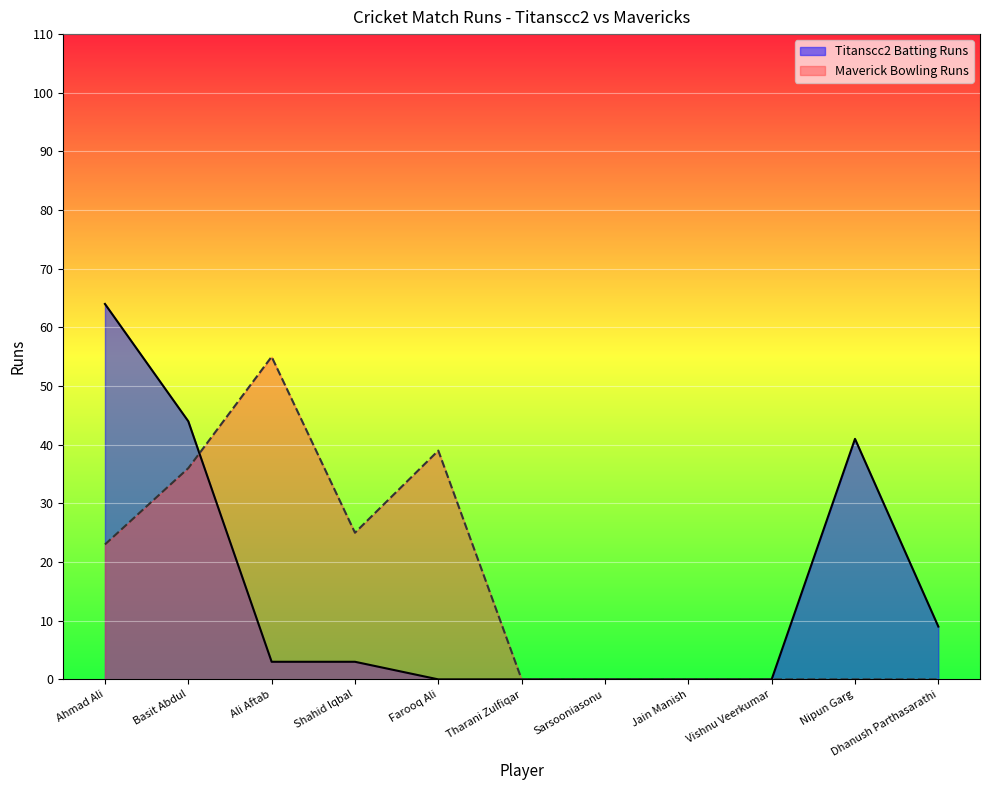

What is the maximum value shown in the chart?

64